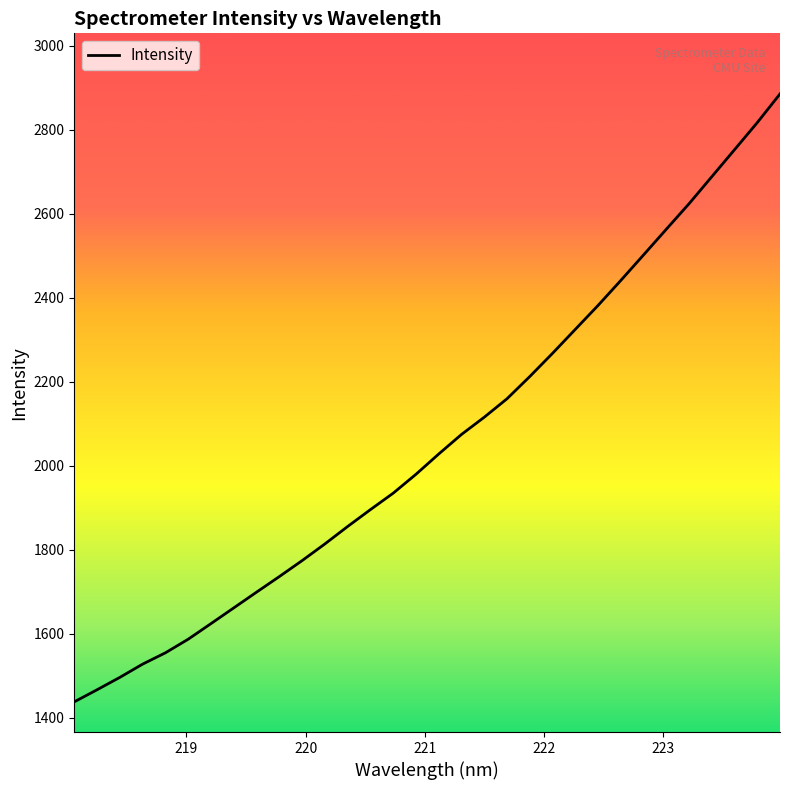

What is the maximum value shown in the chart?

2885.6